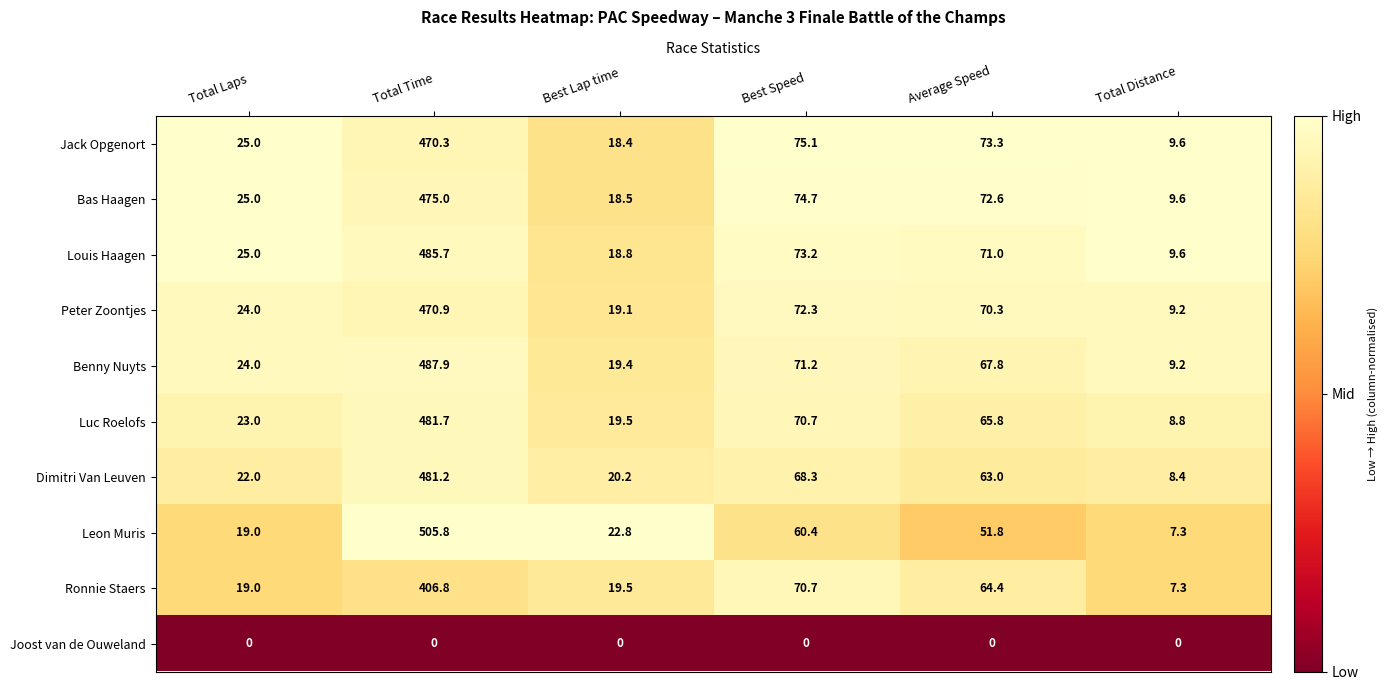

What is the difference between the highest and lowest values at Average Speed?

73.3